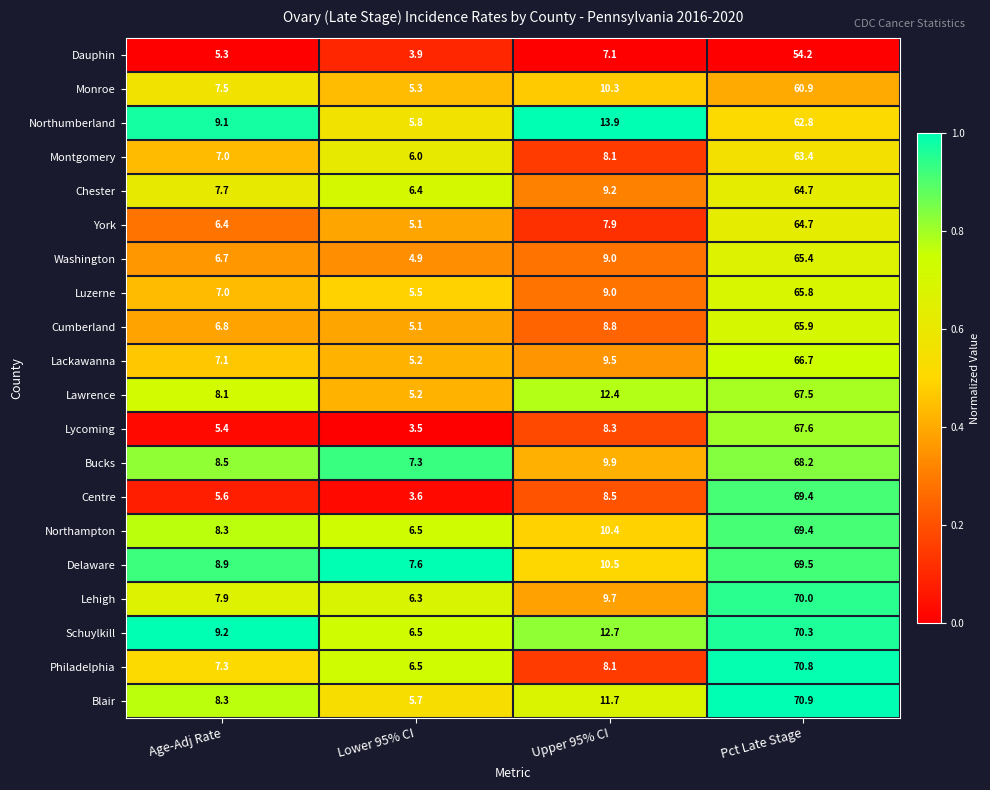

At which category does the chart reach its minimum across all series?

Lower 95% CI